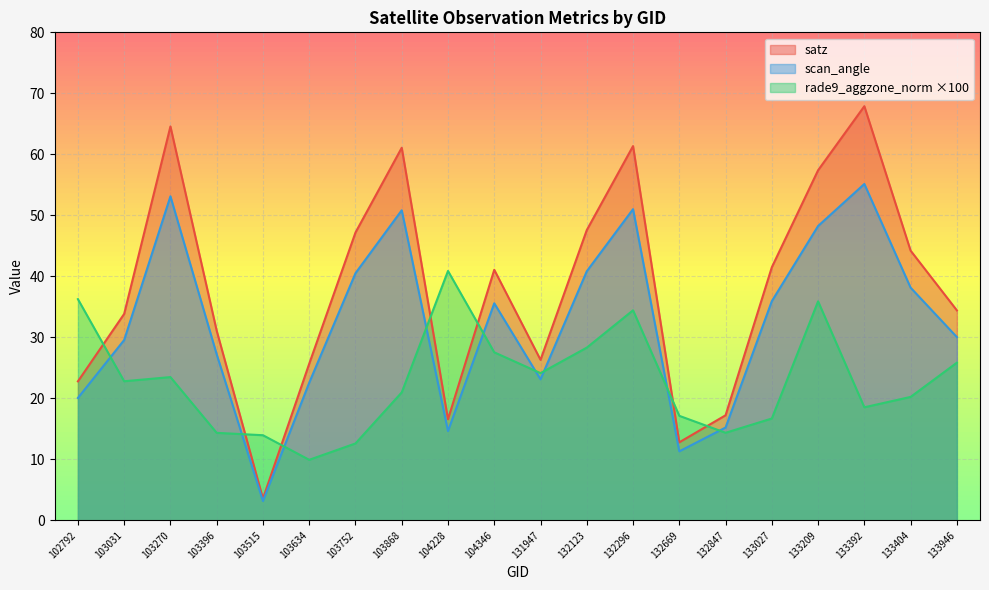

Where do satz and rade9_aggzone_norm first cross each other?

102792 and 103031